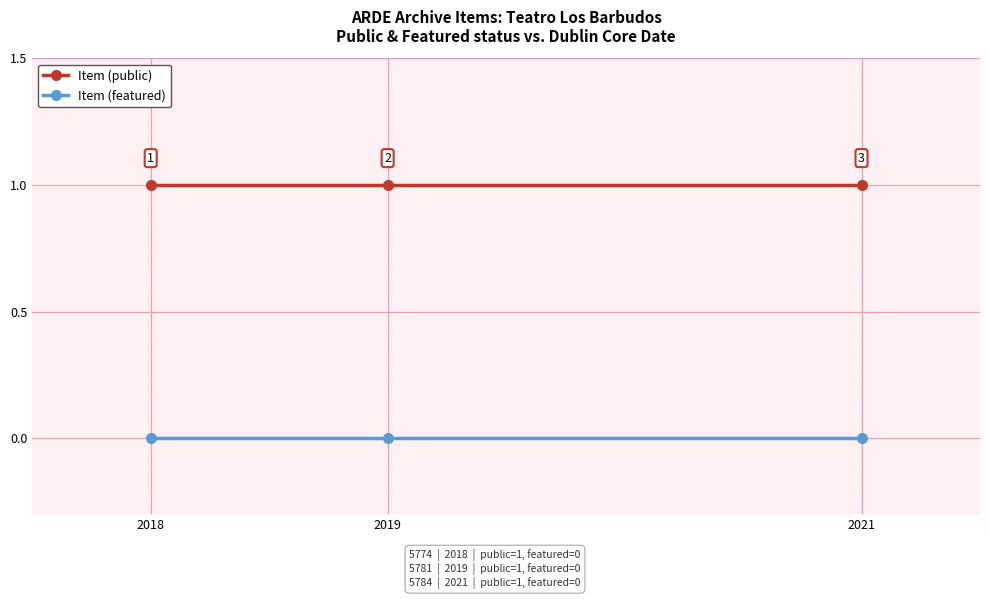

What is the approximate value of Item (public) at 2021?

1